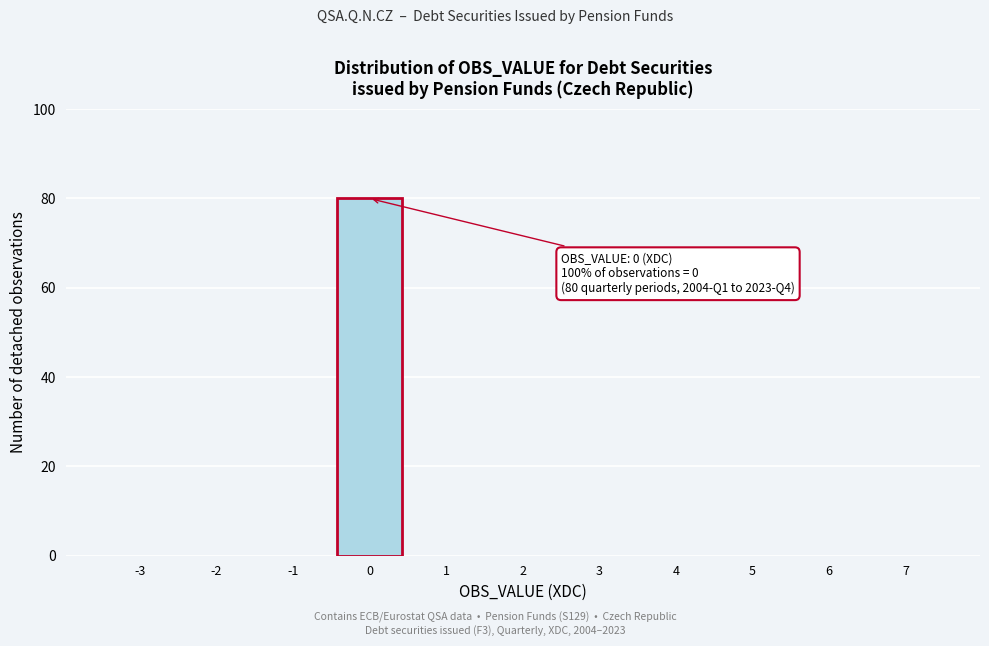

Reading left to right, transcribe all the data shown in this chart.

-3=0	-2=0	-1=0	0=80	1=0	2=0	3=0	4=0	5=0	6=0	7=0